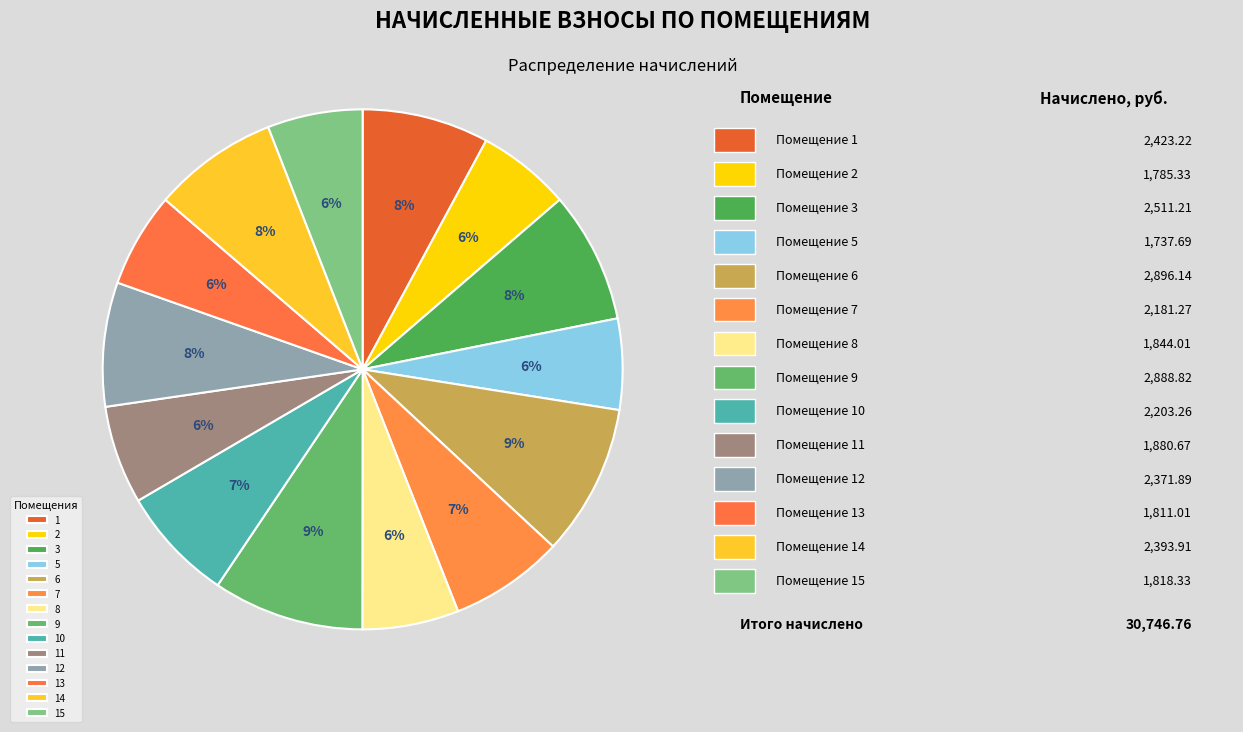

Approximately how many times larger is the value at 14 compared to 8?

1.3